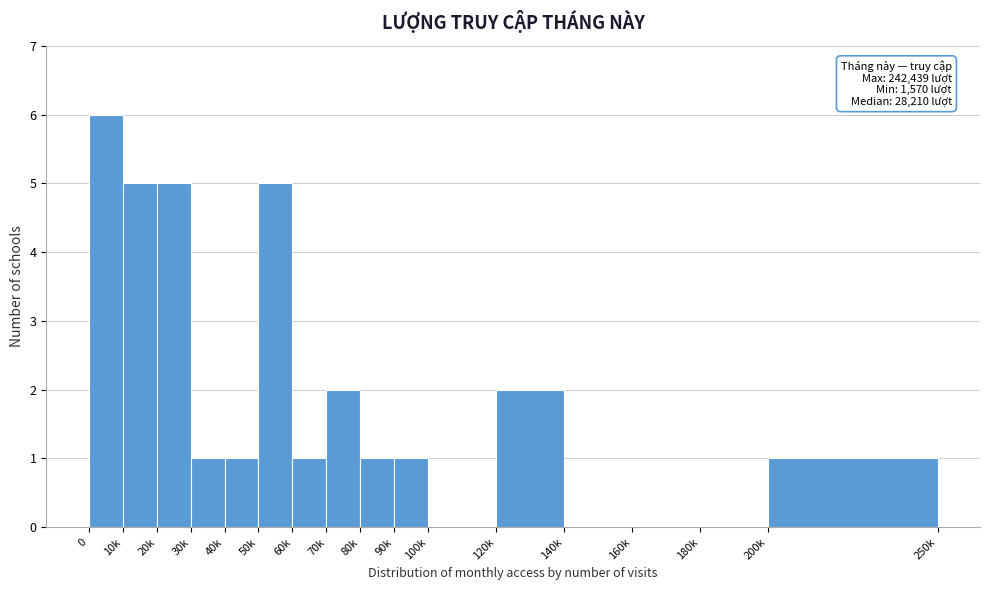

Reading left to right, extract all data points from this chart.

0=6	10k=5	20k=5	30k=1	40k=1	50k=5	60k=1	70k=2	80k=1	90k=1	100k=0	120k=2	140k=0	160k=0	180k=0	200k=1